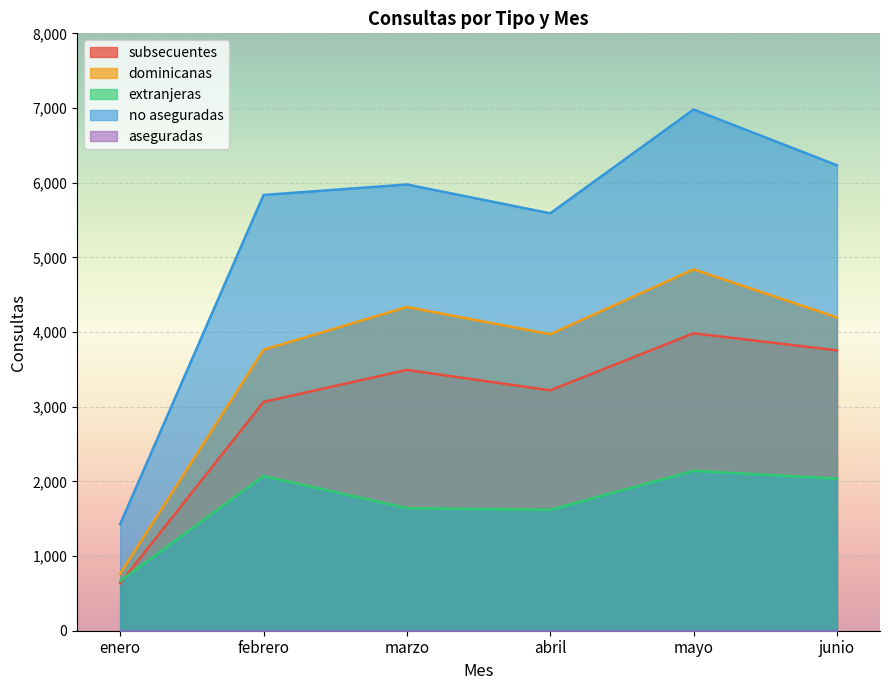

The value of no aseguradas at mayo is 12459. True or false?

False